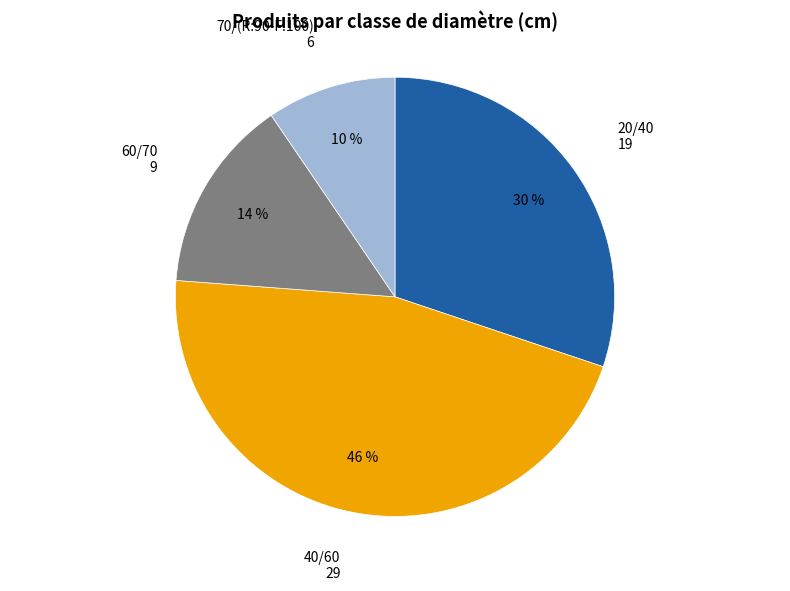

To the nearest percent, what is the average slice percentage?

25%